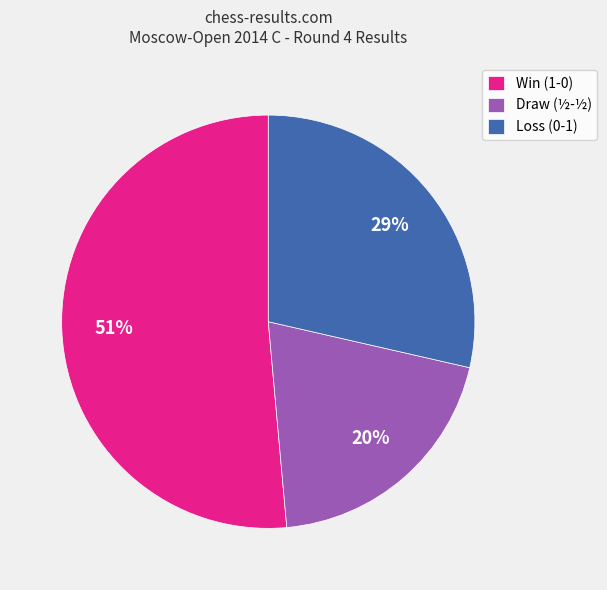

What is the ratio of the value at Draw (½-½) to the value at Win (1-0)?

0.4